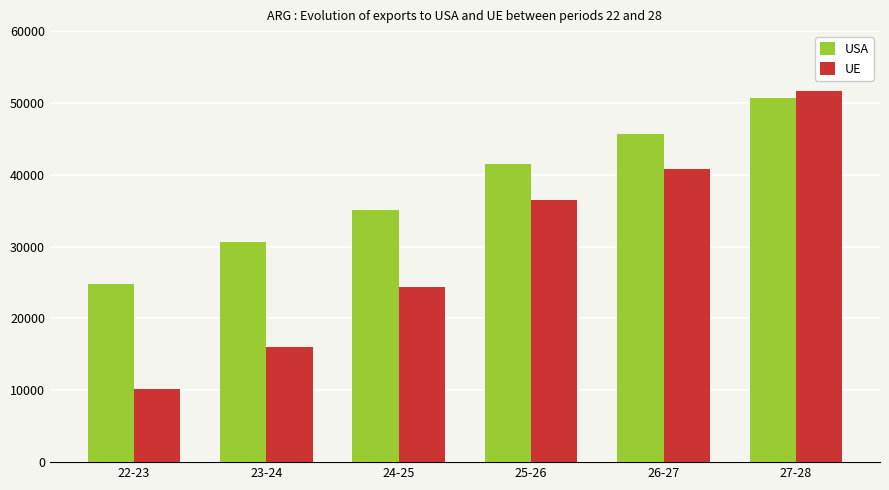

What is the difference between the highest and lowest values at 24-25?

10630.5